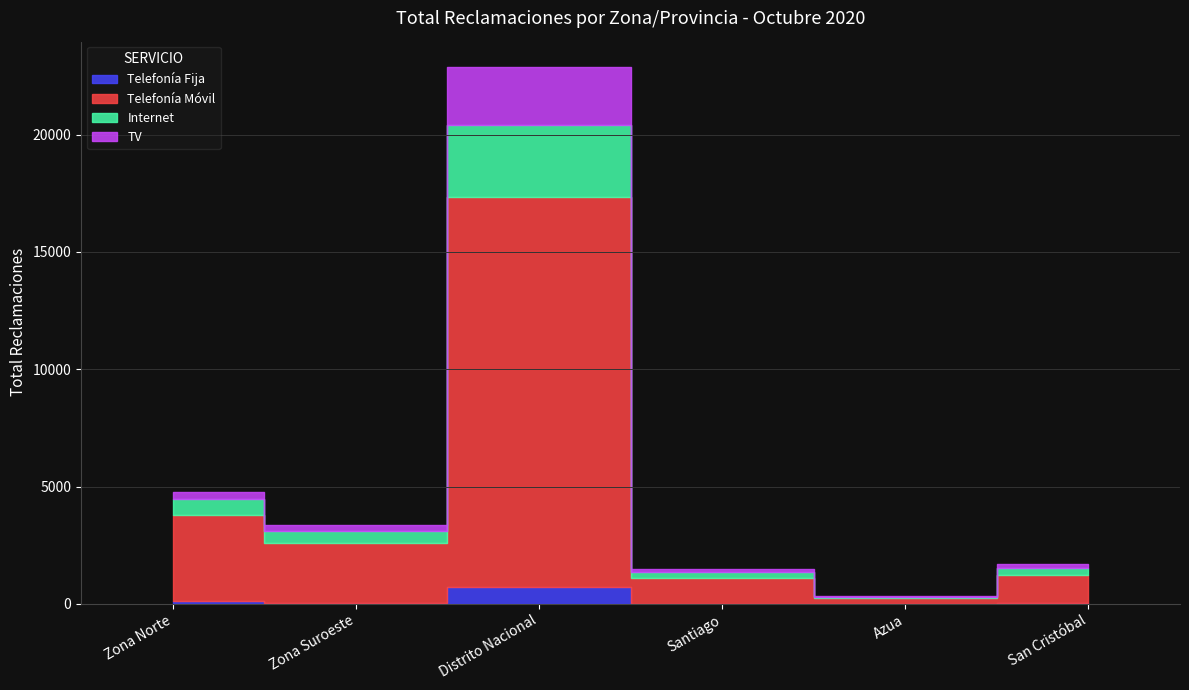

The value of TV at San Cristóbal is 178. True or false?

True